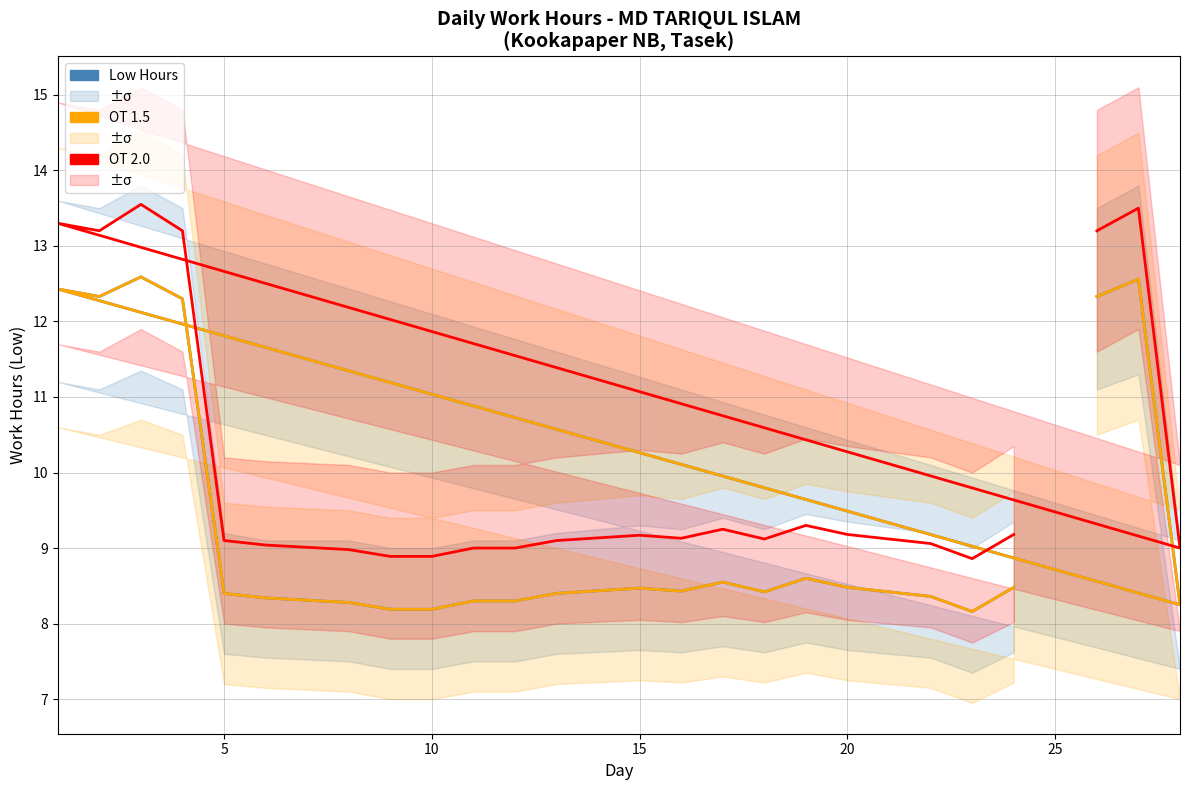

True or false: Low Hours and OT 1.5 intersect in this chart.

False